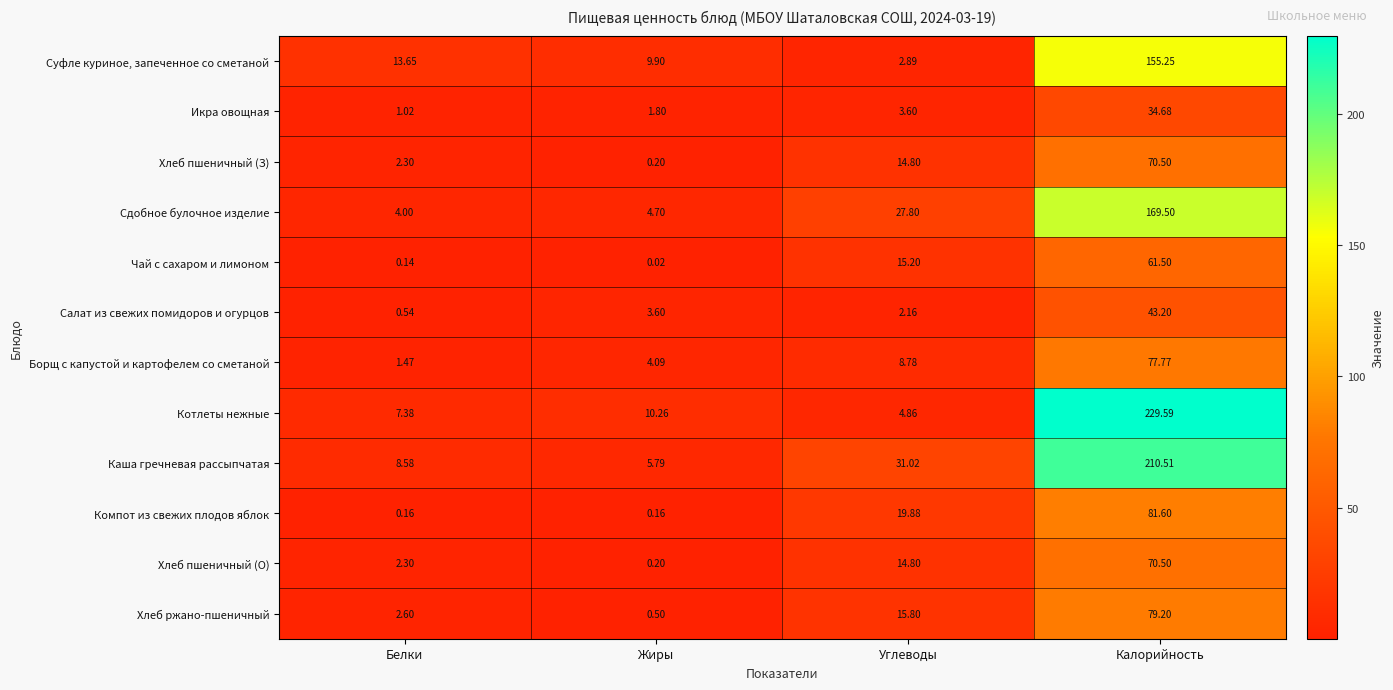

What is the greatest value displayed?

229.6